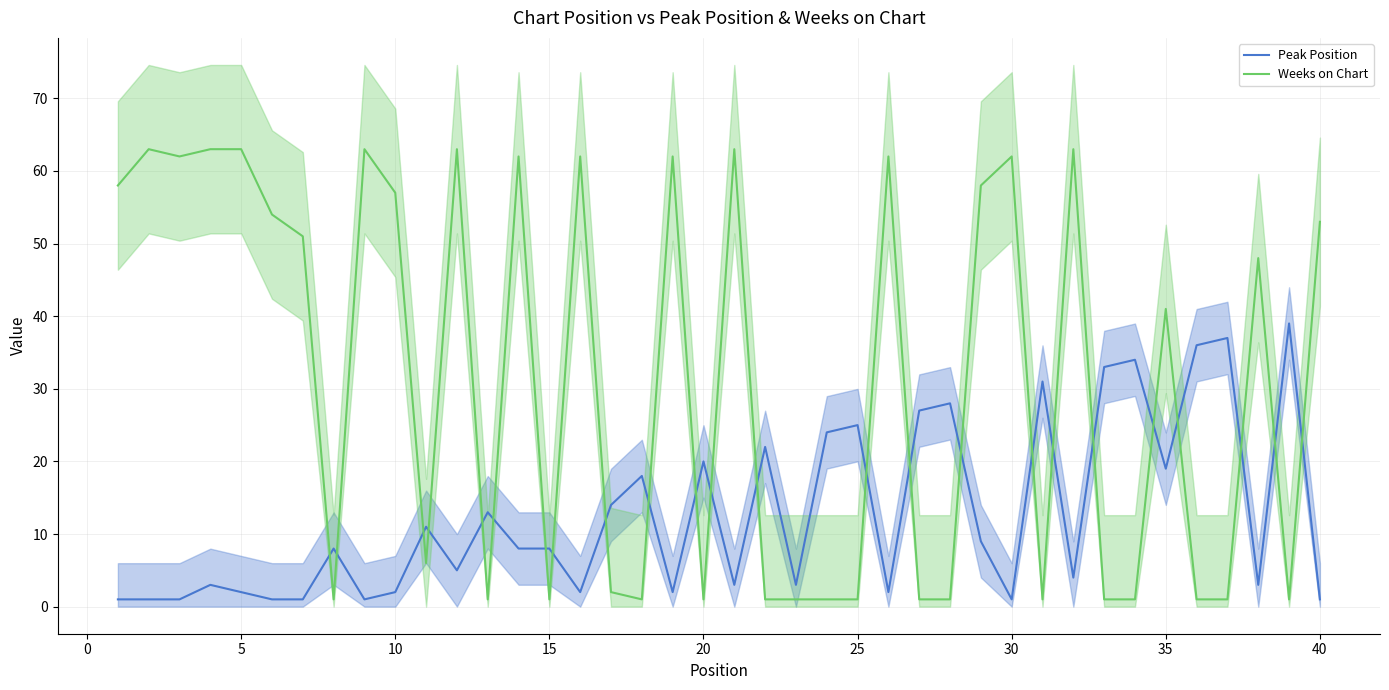

What is the sum of all Weeks on Chart values?

1258